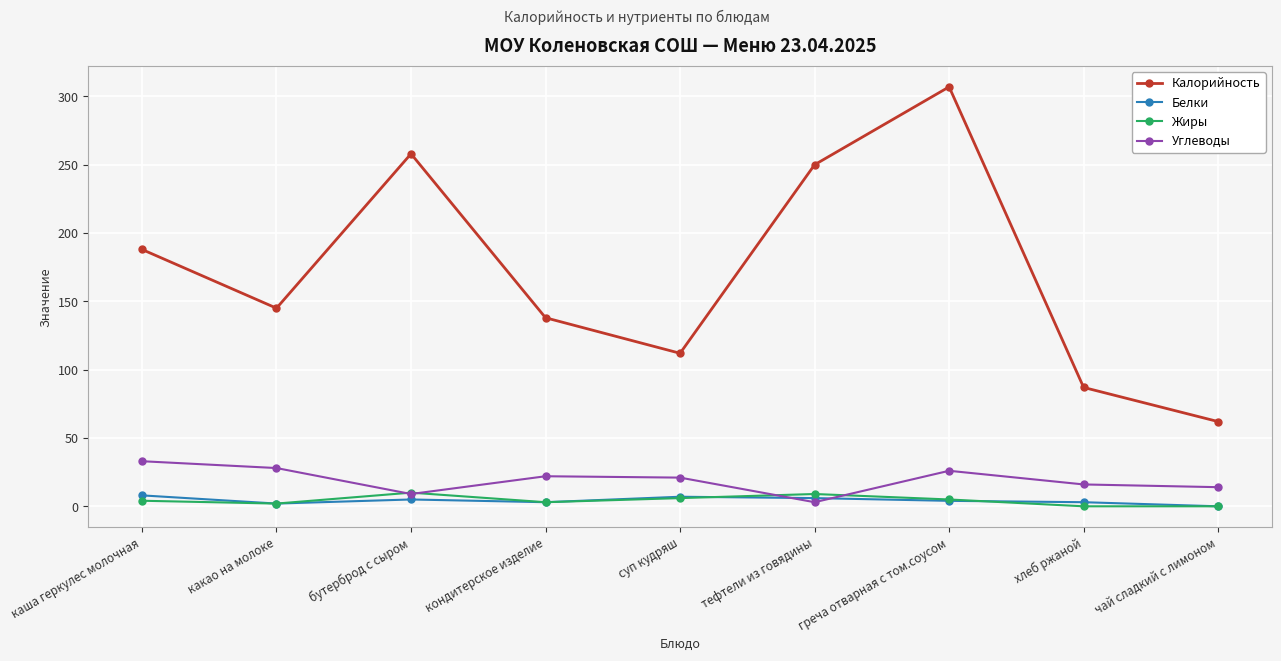

At how many categories does at least one series exceed 49?

9